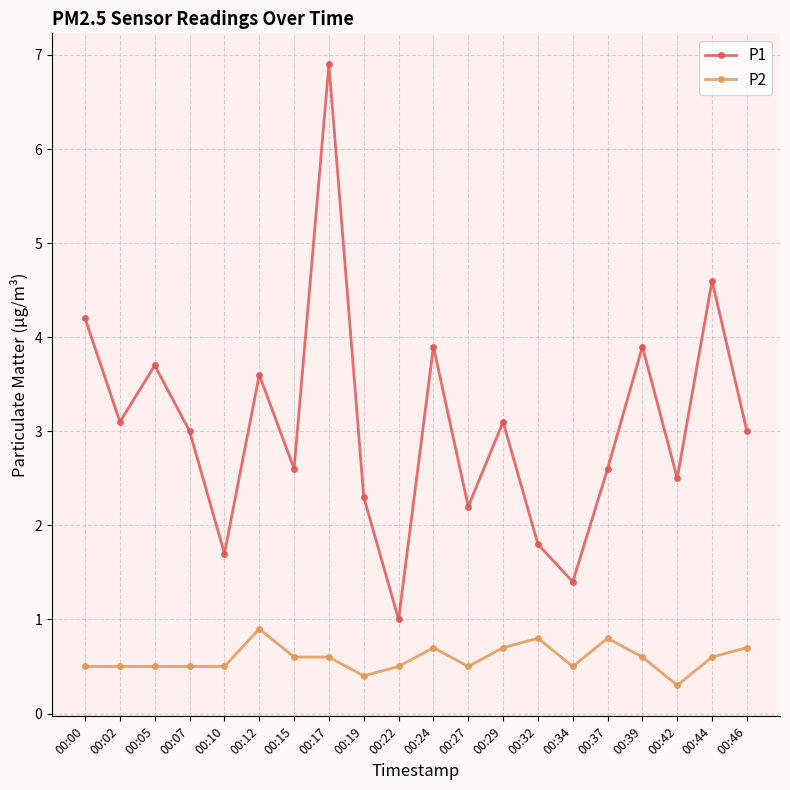

True or false: P1 and P2 cross at least once.

False